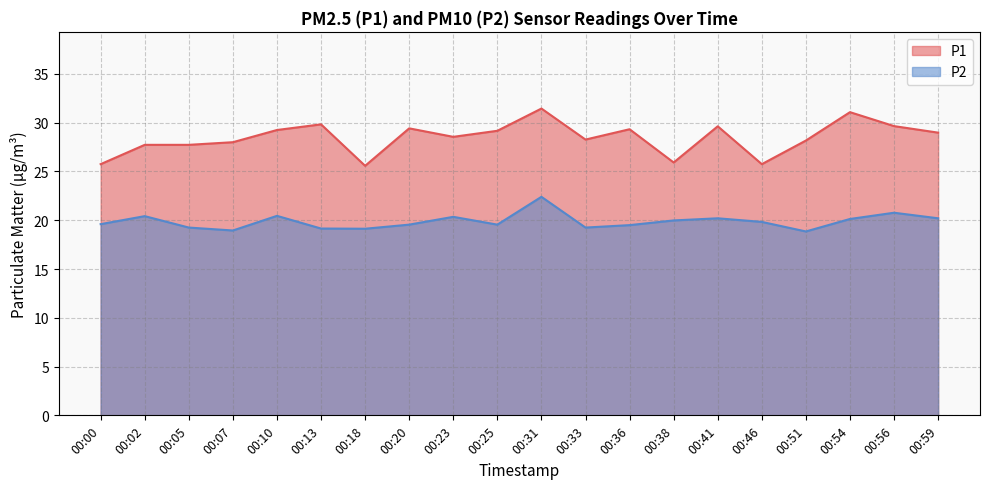

What is the value of the P1 point at the 4th from the left?

28.0